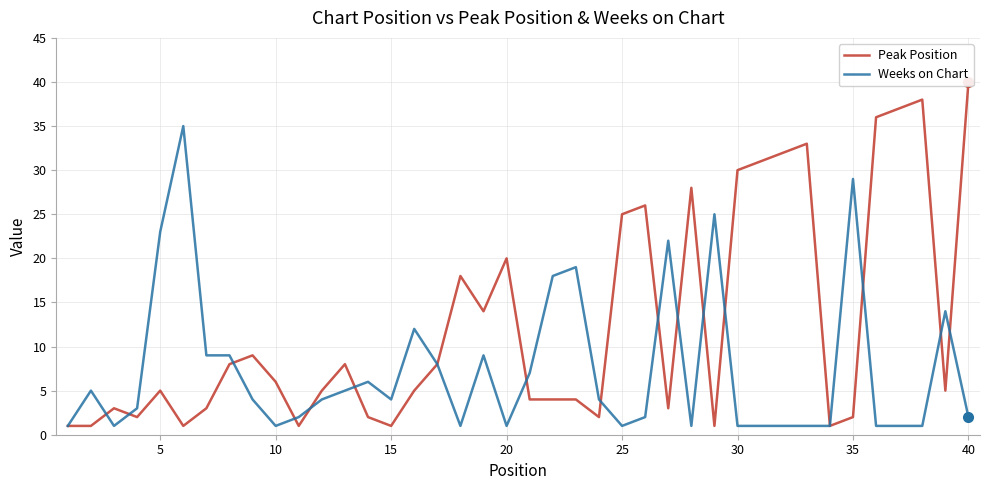

List the series in order of their overall mean, highest first.

Peak Position, Weeks on Chart